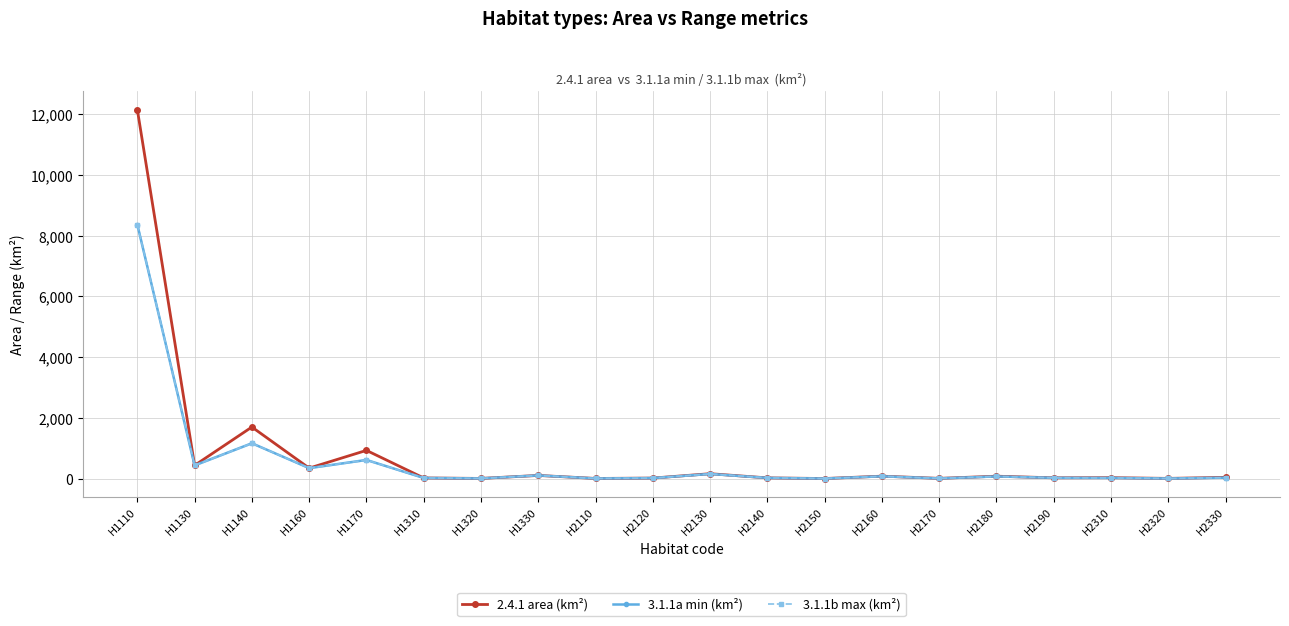

Is it true that 3.1.1a min (km²) equals 223.3 at H2130?

False